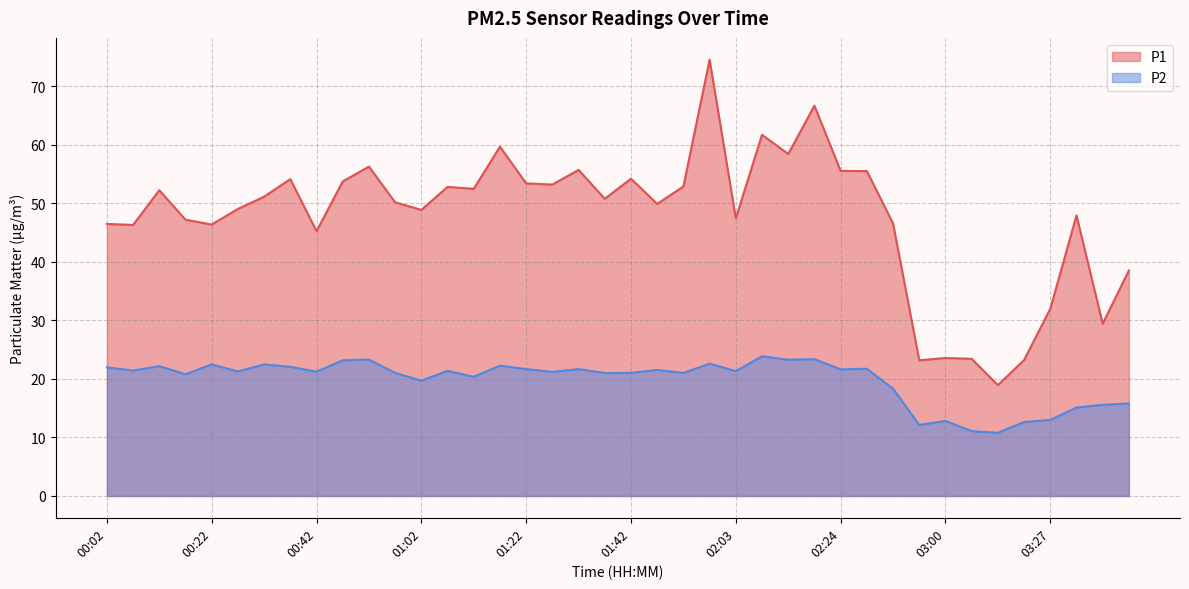

Which category has the highest value across all series?

01:58